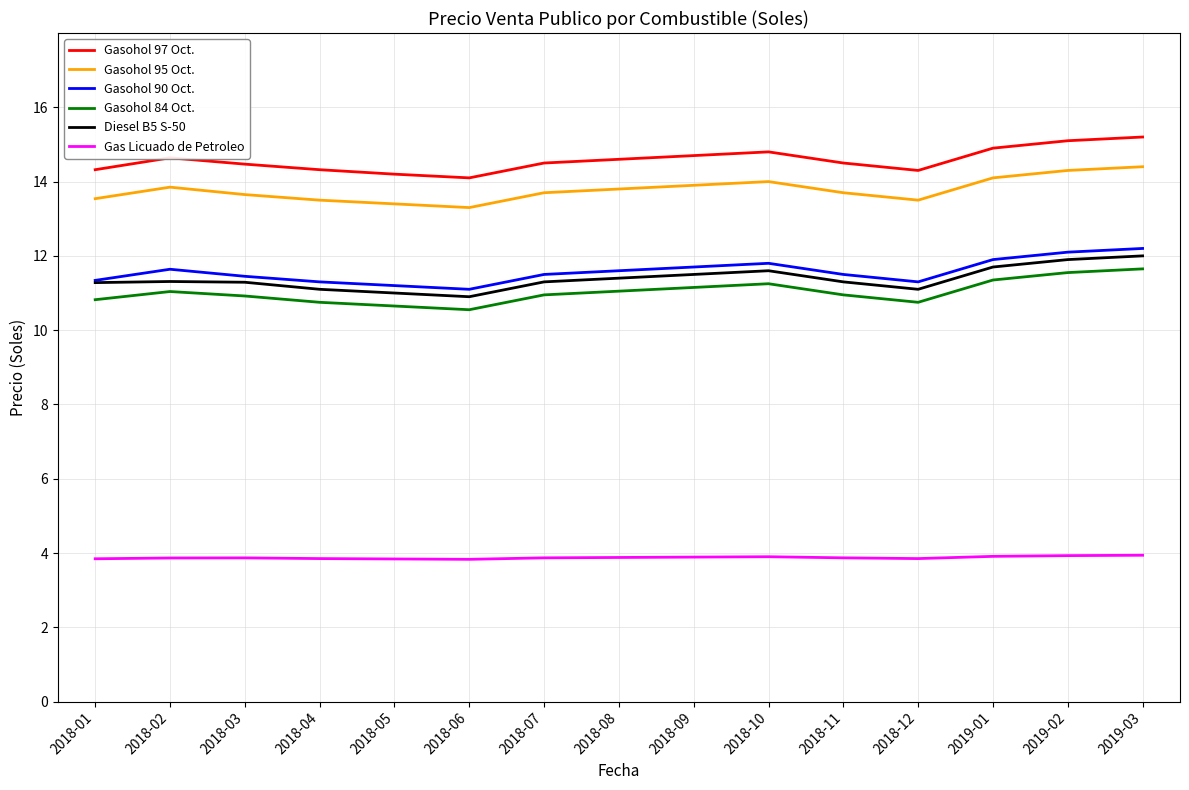

What position from the left is 2019-02?

14